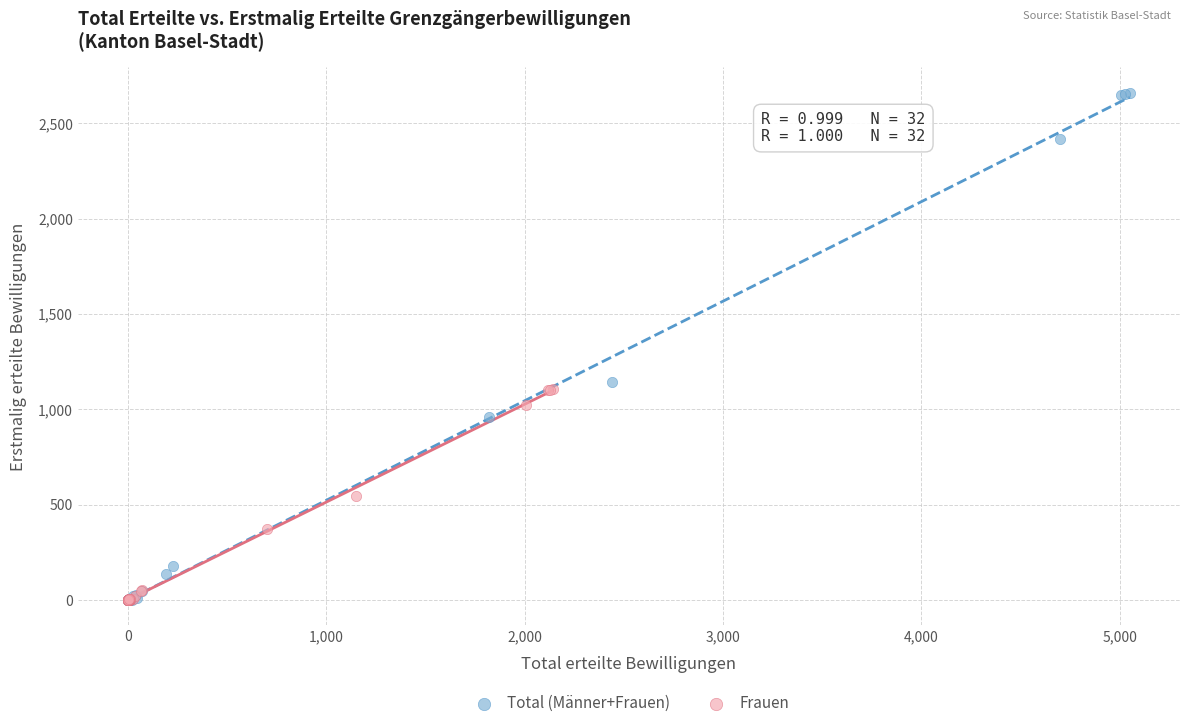

What are all the series names shown in the legend?

Total (Männer+Frauen), Frauen